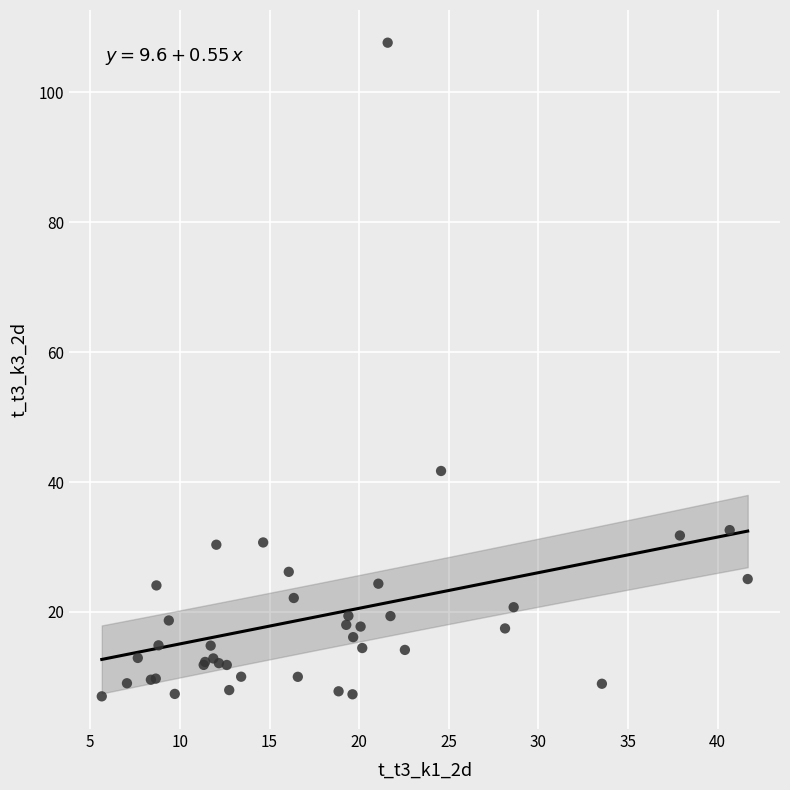

What Y value in the scatter plot is closest to 57?

41.7